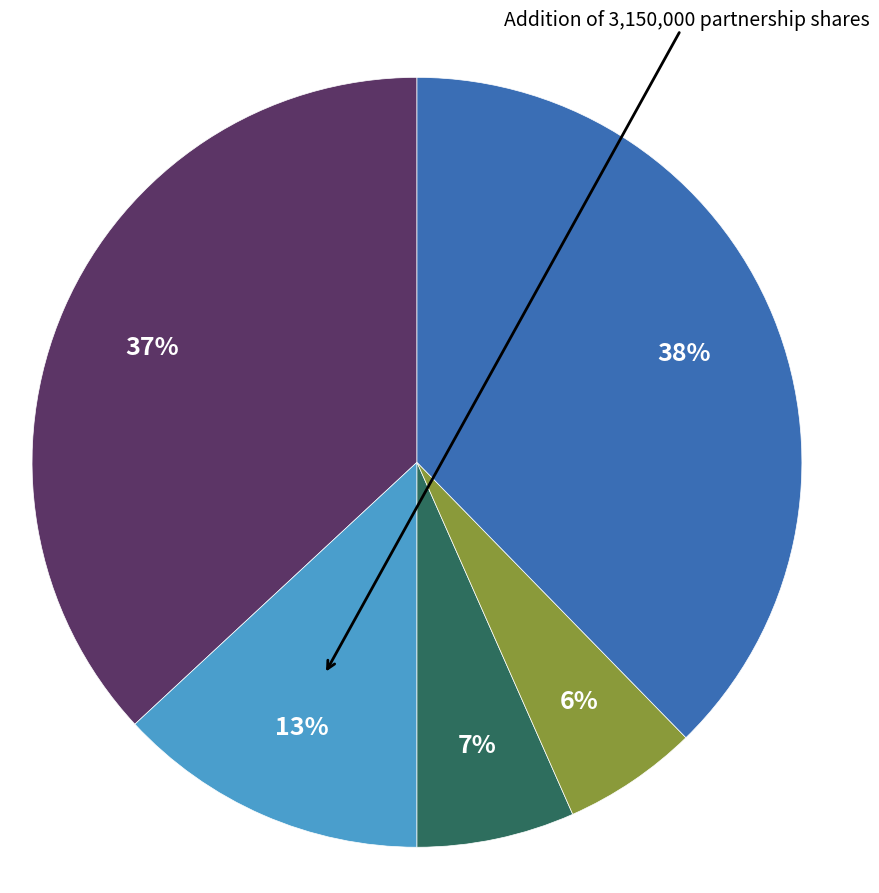

To the nearest percent, what is the average slice percentage?

20%